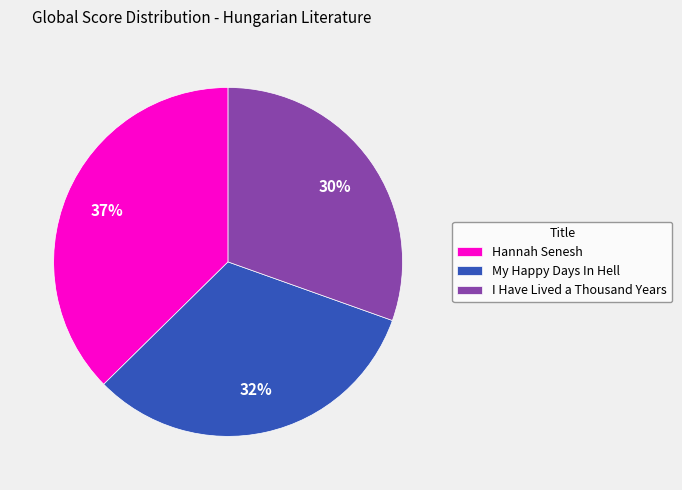

Count the number of slices in the pie.

3